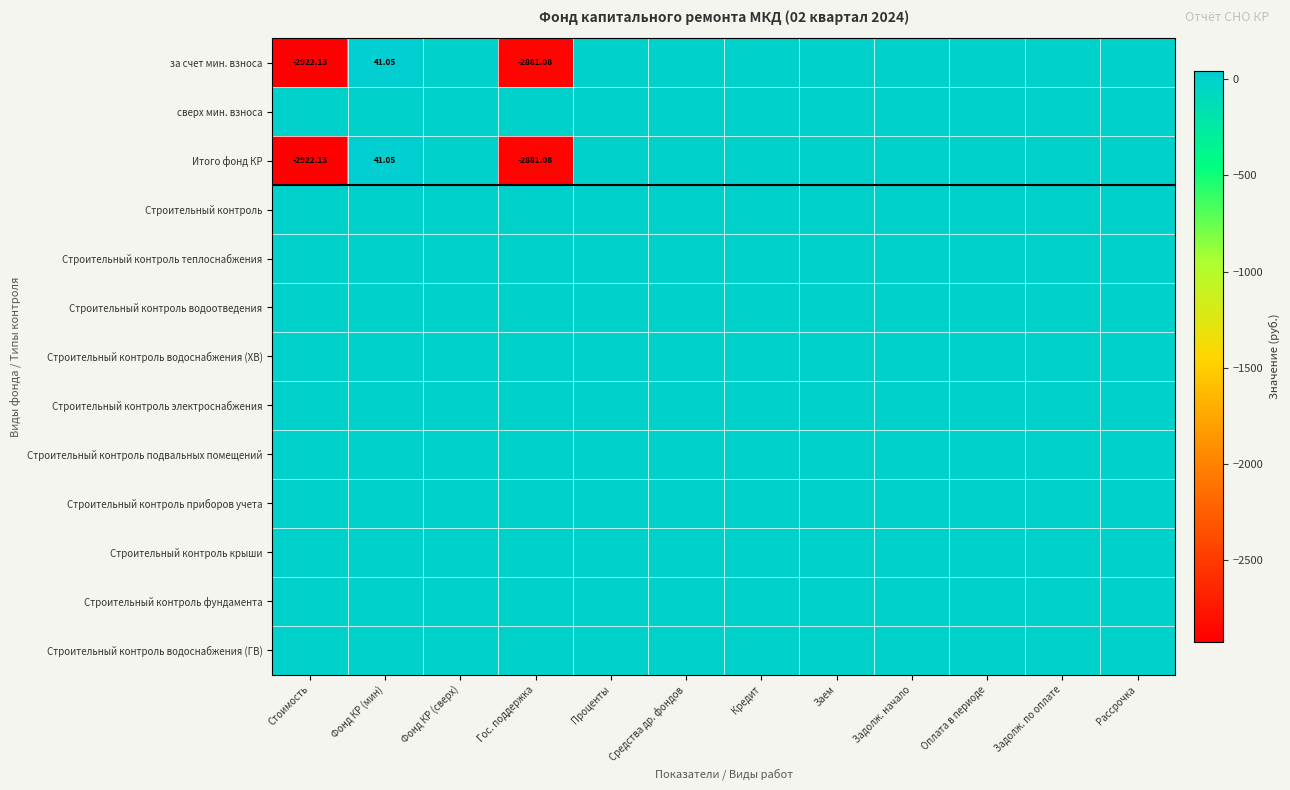

The value of Строительный контроль теплоснабжения at Фонд КР (сверх) is 0.0. True or false?

True